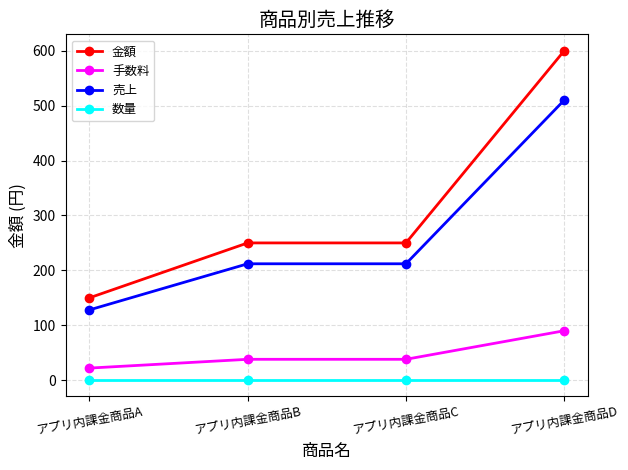

True or false: 金額 and 売上 intersect in this chart.

False